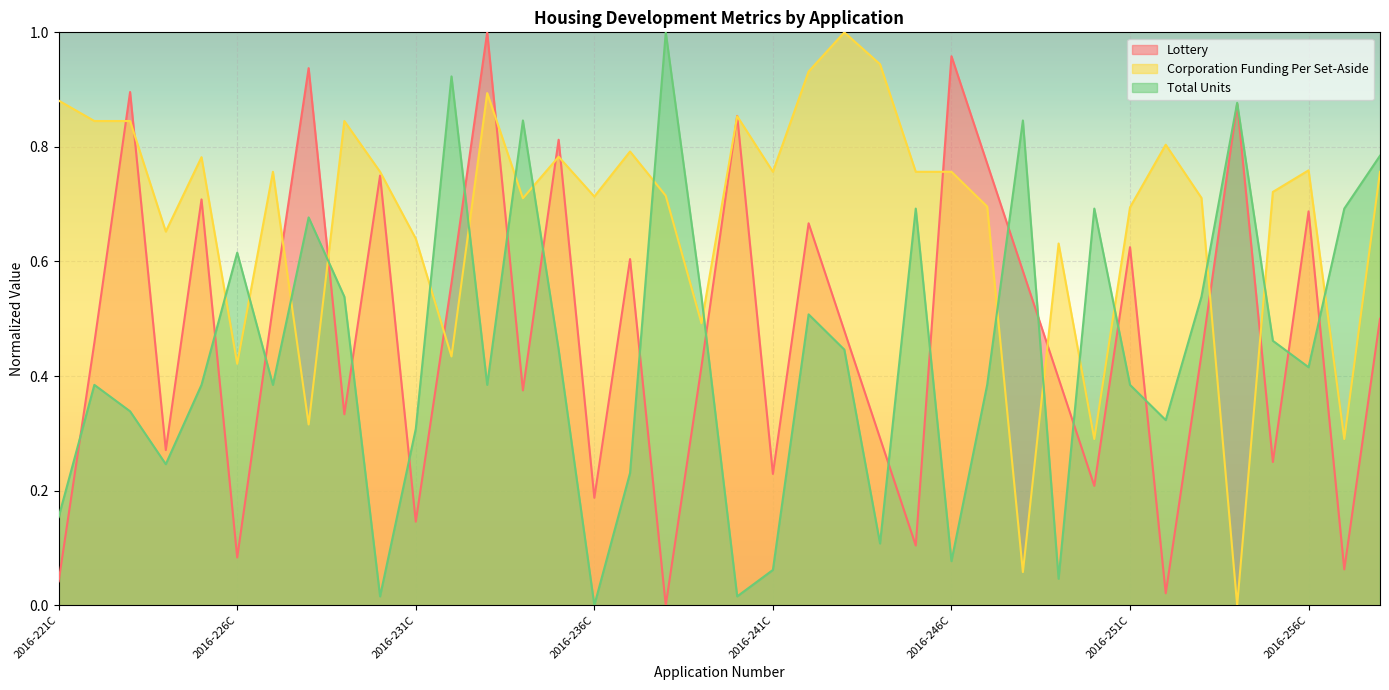

What is the label of the 20th point from the right?

2016-239C